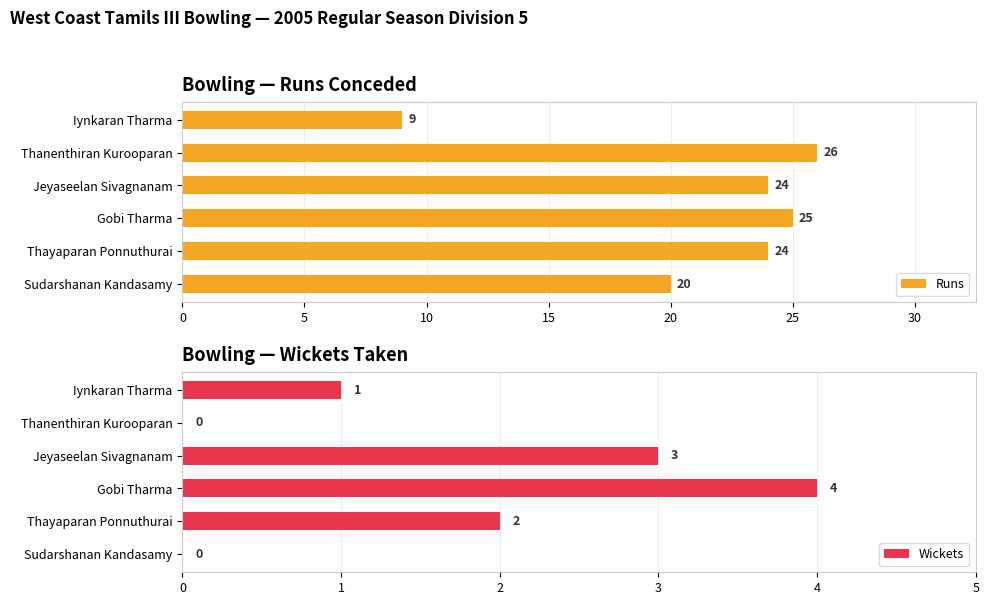

Is it true that Wickets equals 2 at 5?

True